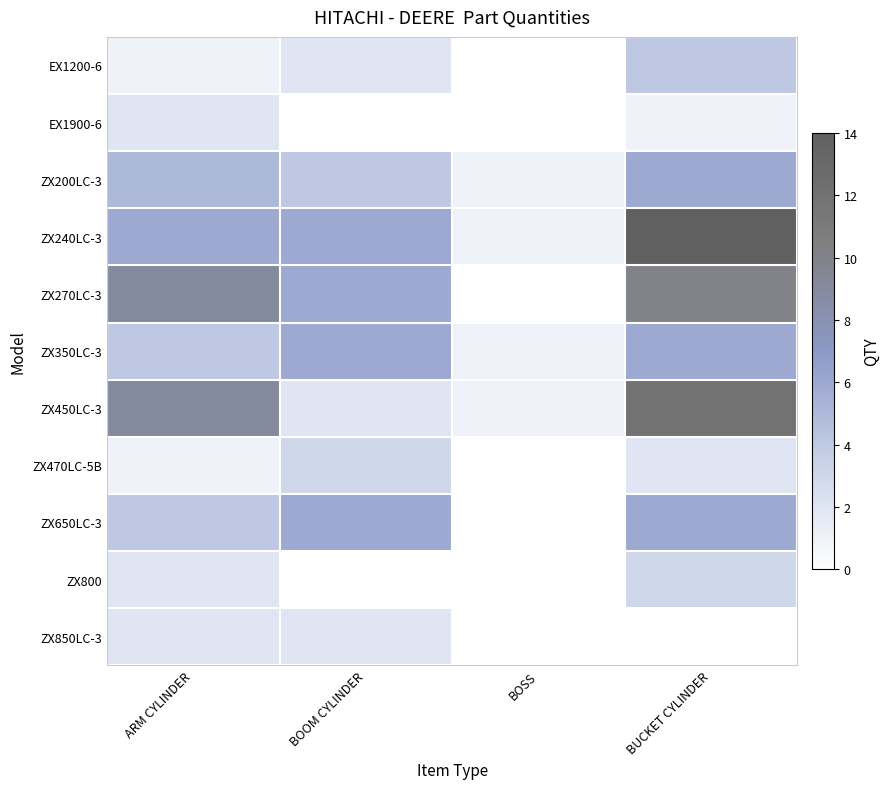

How many categories are shown in the chart?

4